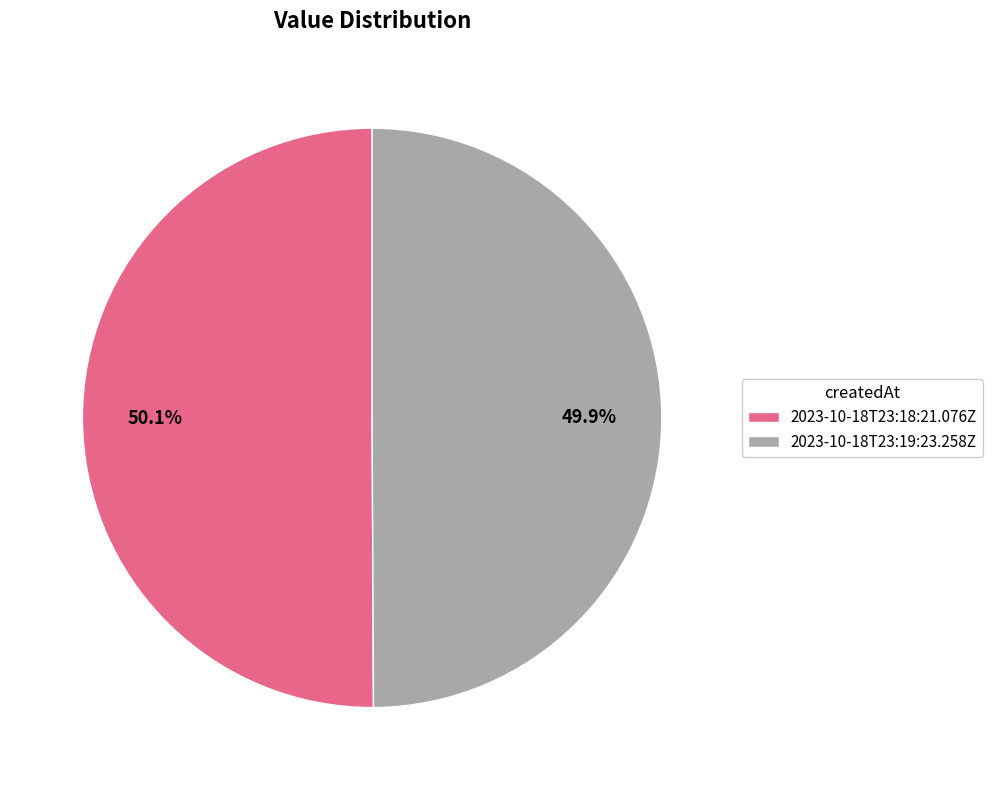

Approximately how many times larger is the value at 2023-10-18T23:19:23.258Z compared to 2023-10-18T23:18:21.076Z?

1.0